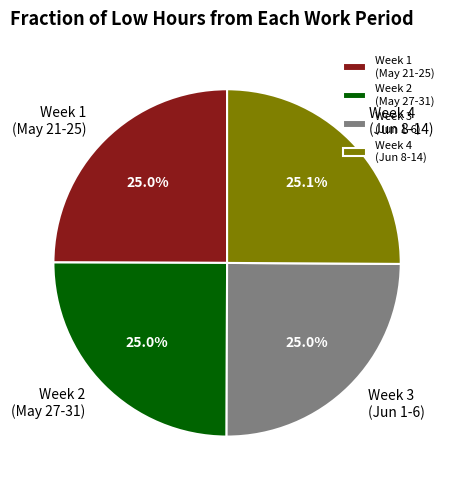

Is there a majority slice in this chart?

No